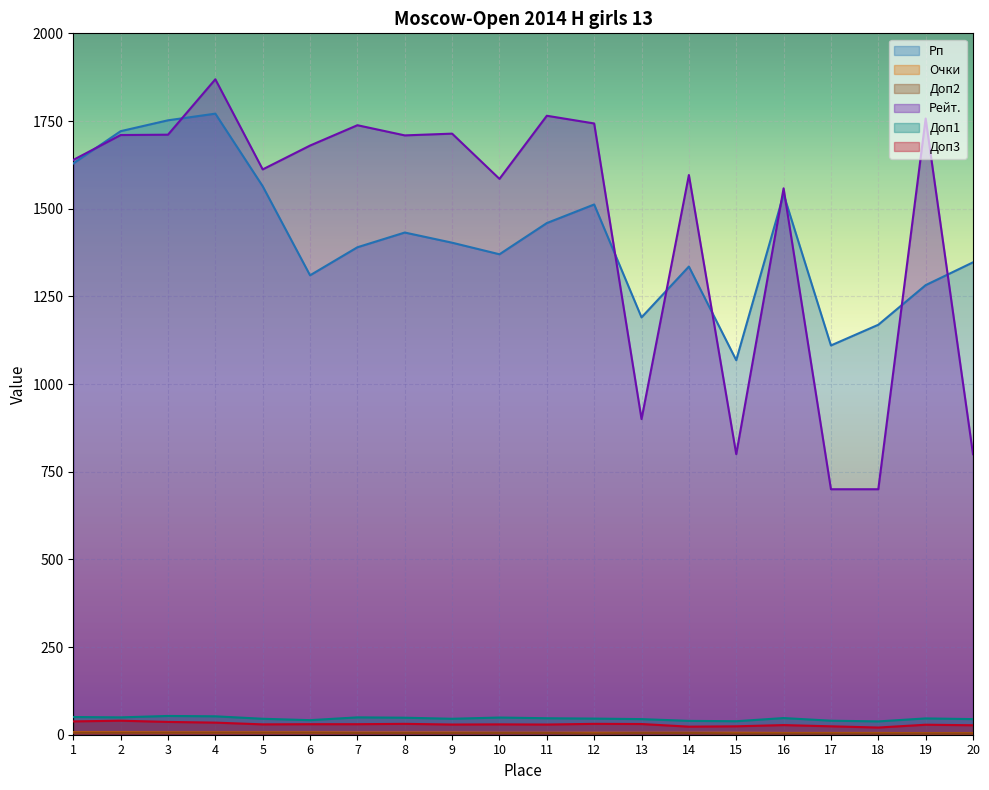

Is the value of Доп1 at 7 greater than the value of Доп2 at 20?

Yes